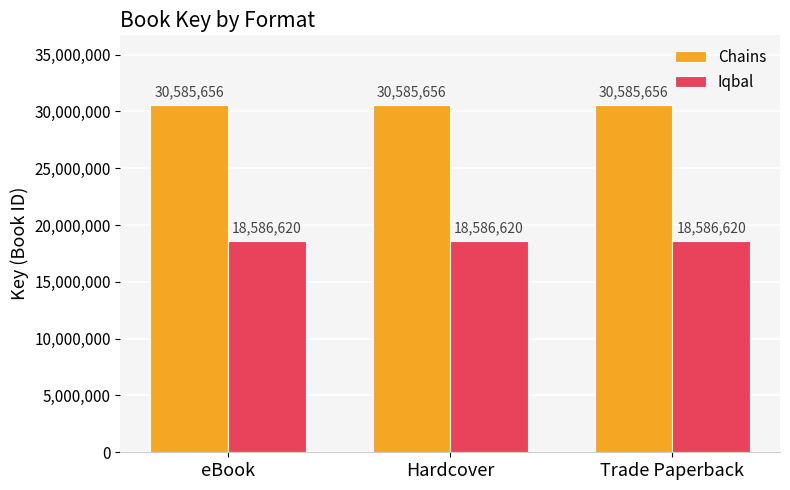

What is the value of the Chains bar at the 1st from the left?

30585656